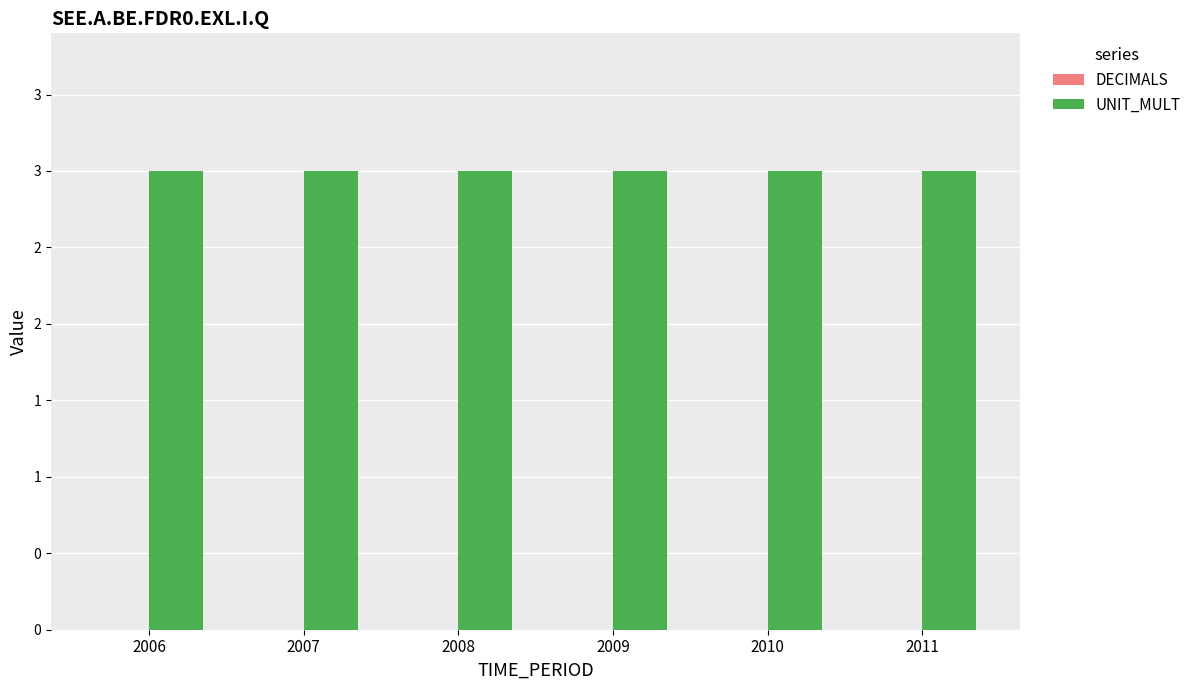

What is the value of the UNIT_MULT bar at the 5th from the left?

3